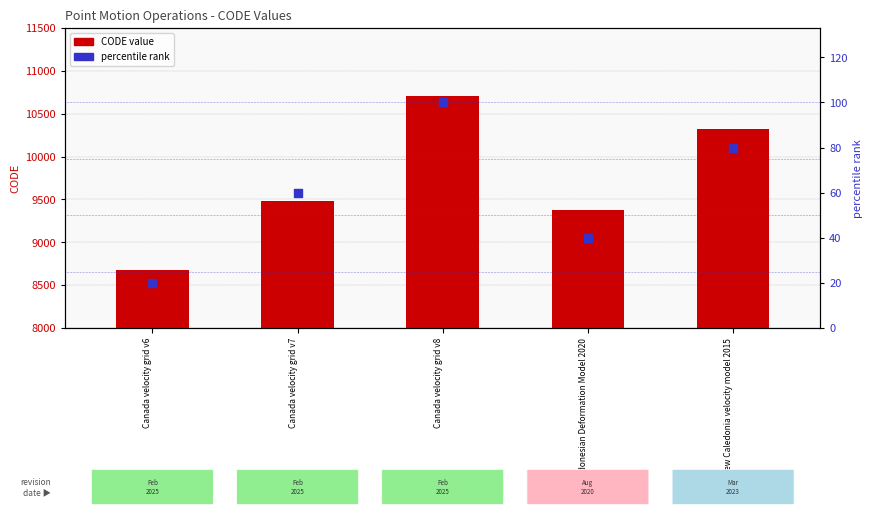

Which series contains the highest Y value?

CODE value